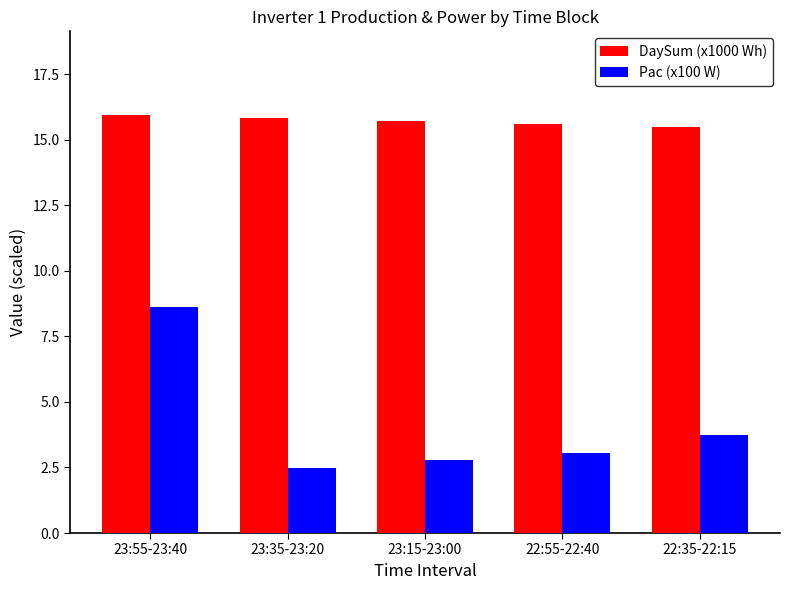

What is the value of the Pac (x100 W) bar at the 3rd from the left?

2.8